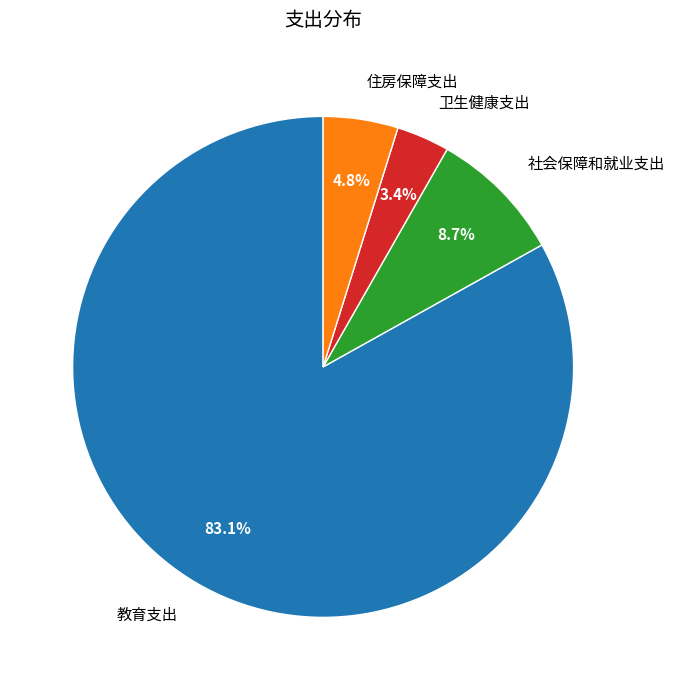

Which has a higher value, 卫生健康支出 or 社会保障和就业支出?

社会保障和就业支出